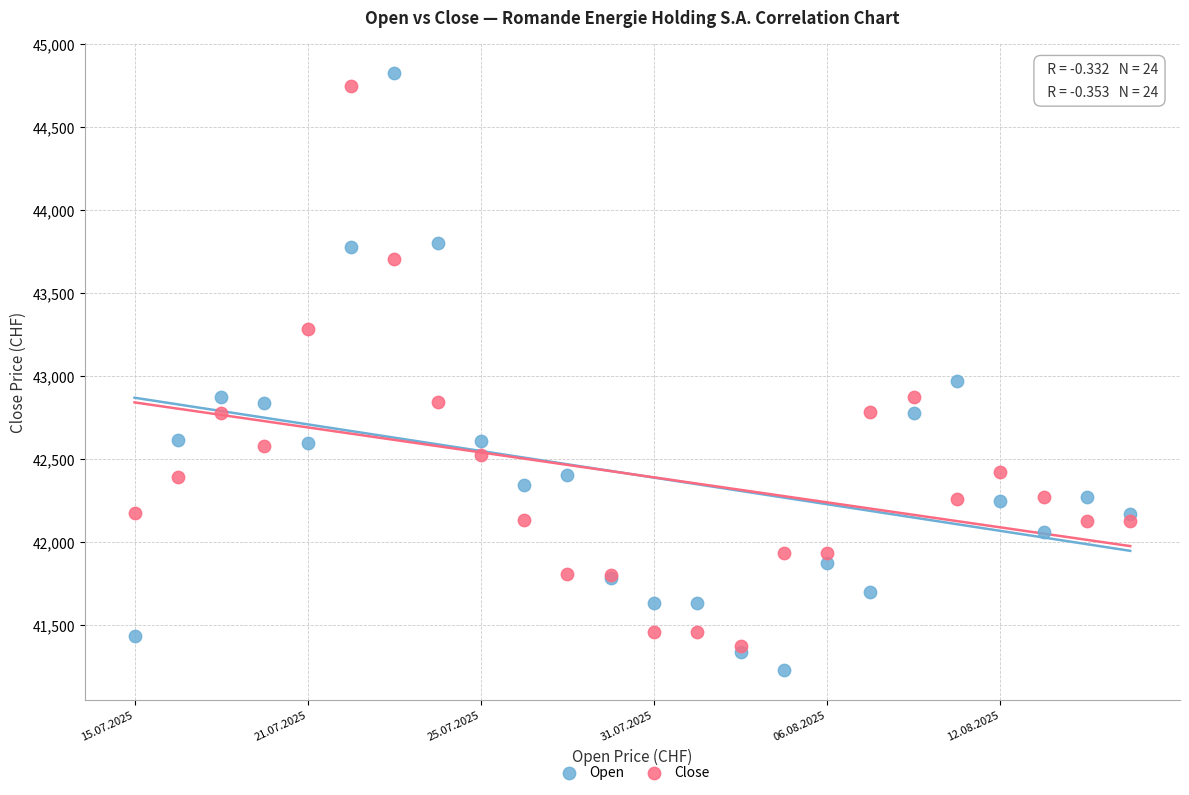

Which series has the widest spread of Y values?

Open